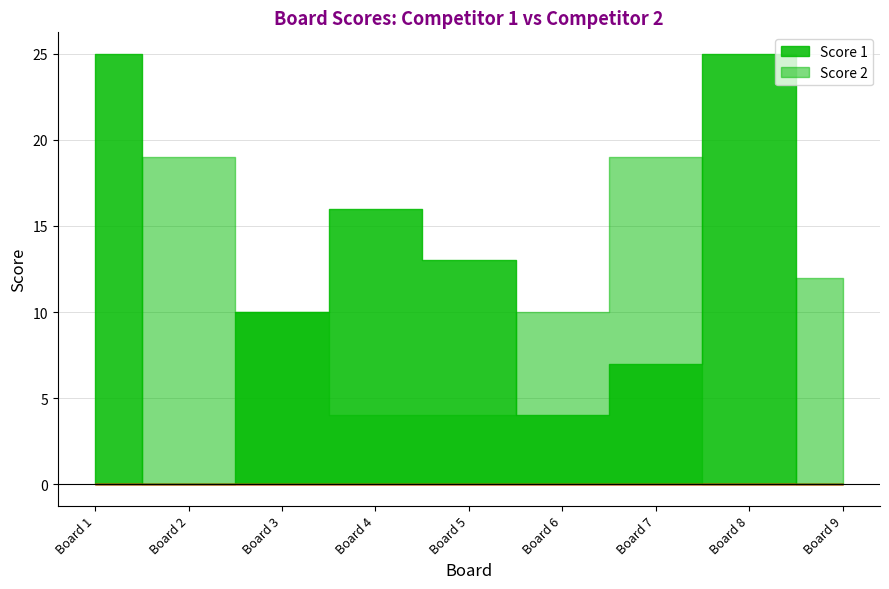

True or false: Score 2 has more than 1 points higher than both neighbors.

True